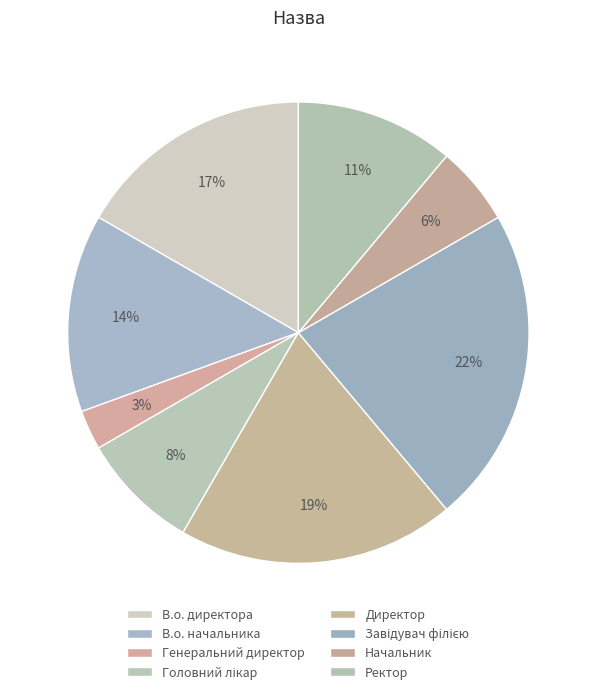

Count the number of slices in the pie.

8